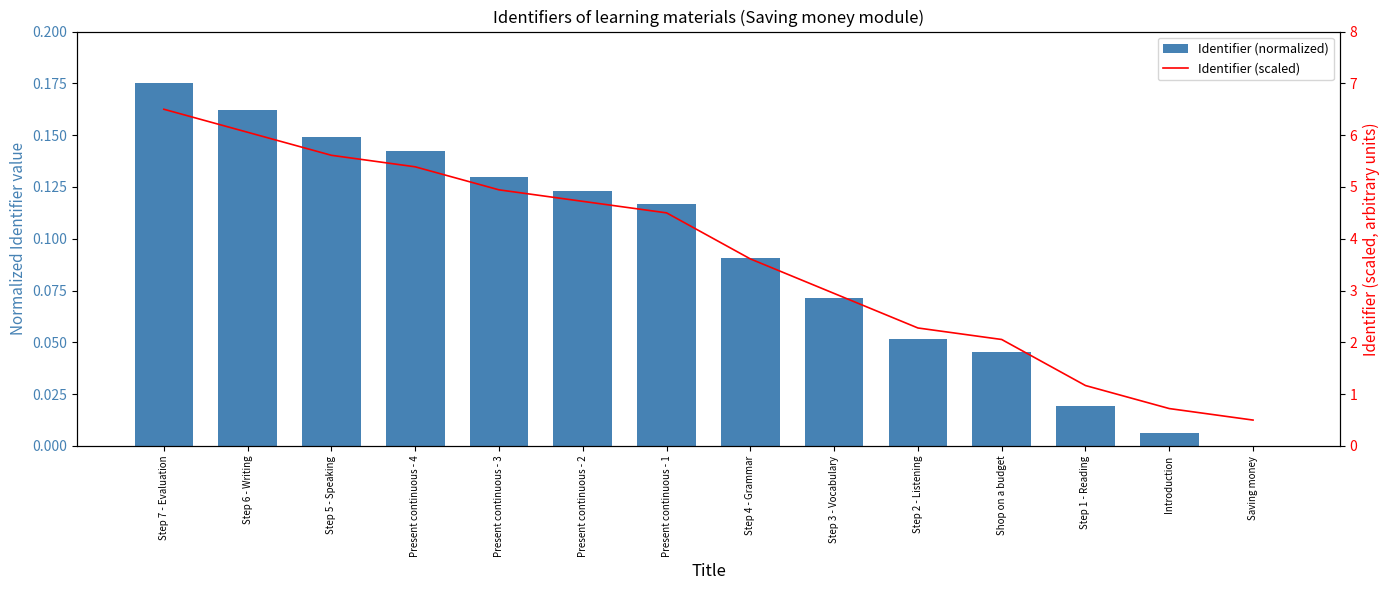

The Identifier (scaled) series shows 6.5 at Step 7 - Evaluation. True or false?

True